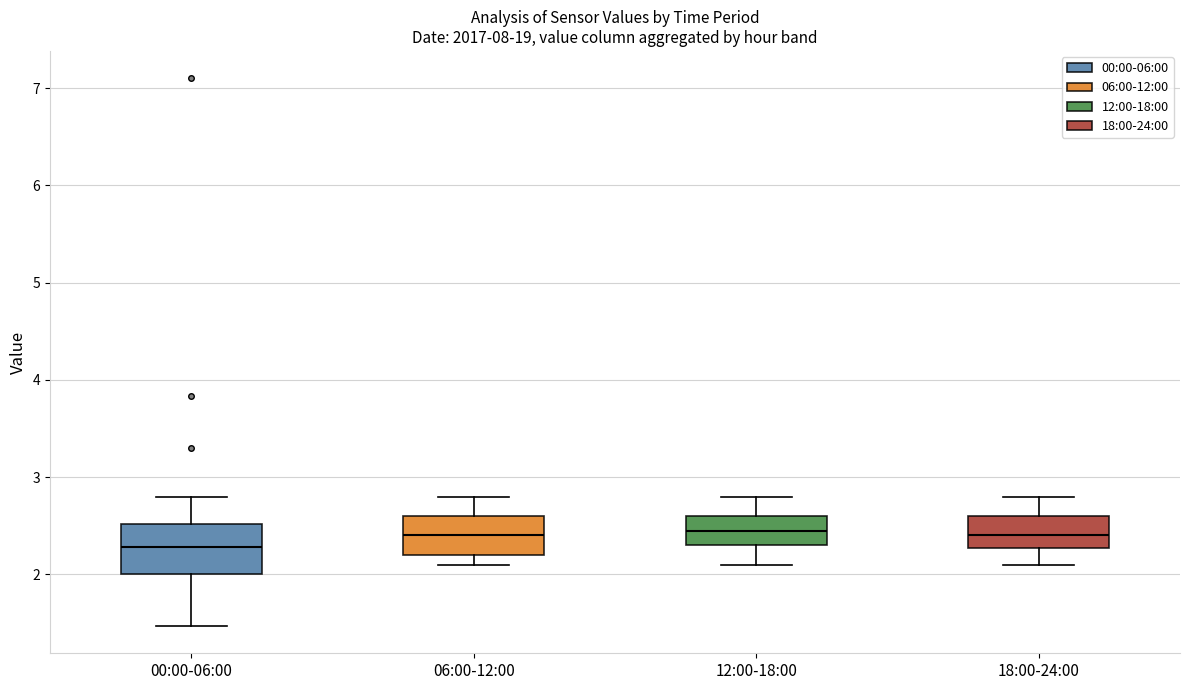

Reading left to right, read every box against the y-axis: the position of its median line, the range the box covers, and the ends of its whiskers. The values are not printed on the chart, so give them approximately, as read against the axis.

00:00-06:00: median 2.3, box 2.0 to 2.5, whiskers 1.5 to 2.8
06:00-12:00: median 2.4, box 2.2 to 2.6, whiskers 2.1 to 2.8
12:00-18:00: median 2.5, box 2.3 to 2.6, whiskers 2.1 to 2.8
18:00-24:00: median 2.4, box 2.3 to 2.6, whiskers 2.1 to 2.8